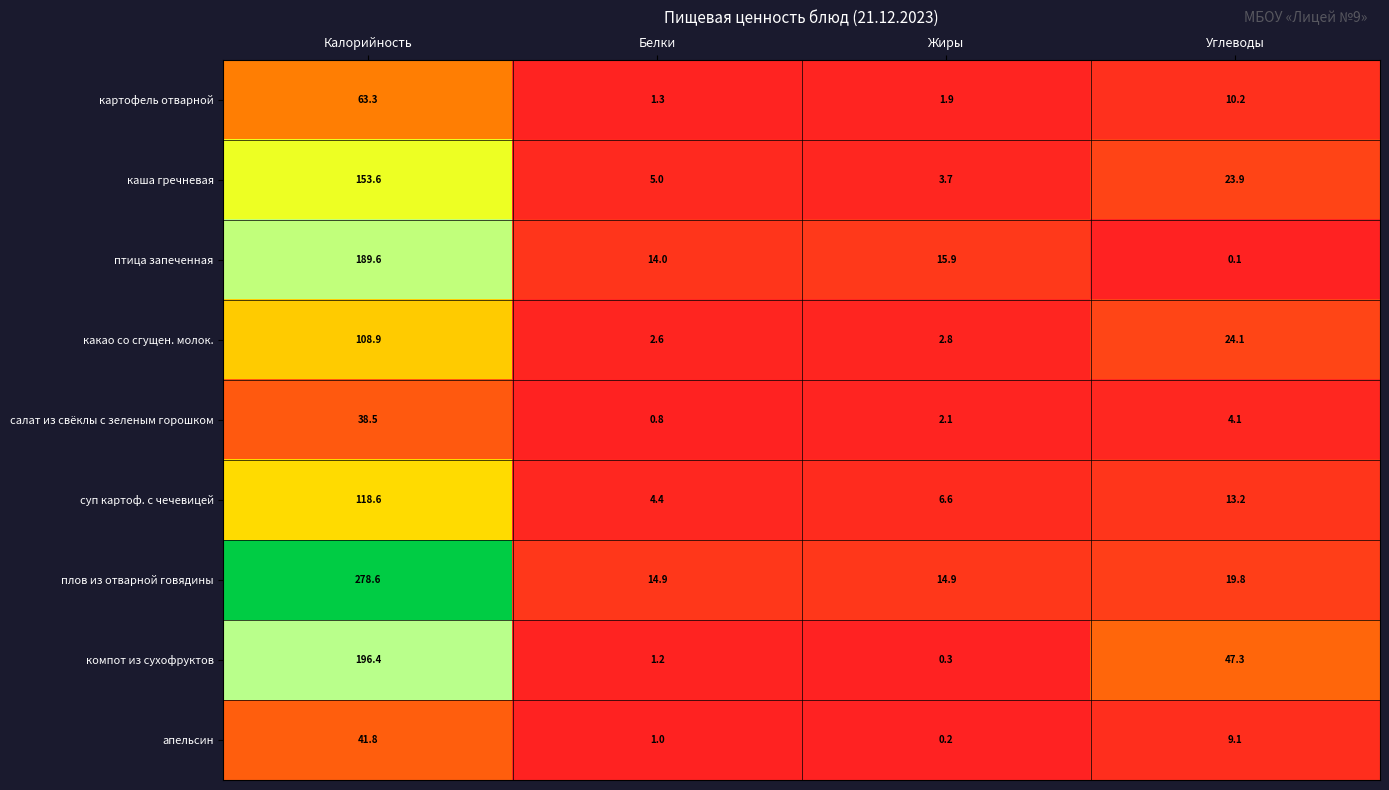

At which label does компот из сухофруктов first exceed 47?

Калорийность